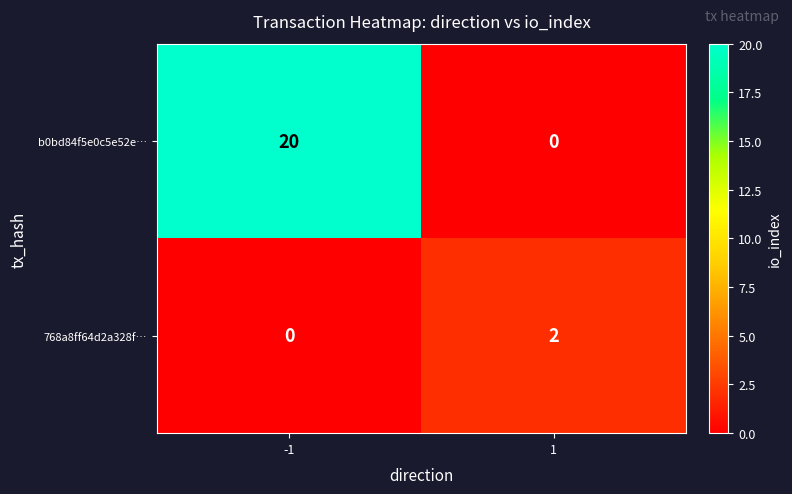

Reading left to right, what are all the values shown in this chart?

b0bd84f5e0c5e52e…: 20	0
768a8ff64d2a328f…: 0	2